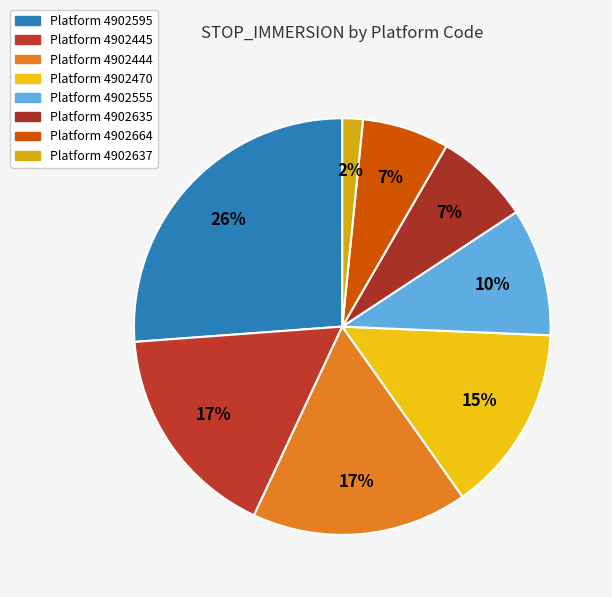

How many segments does this pie chart have?

8